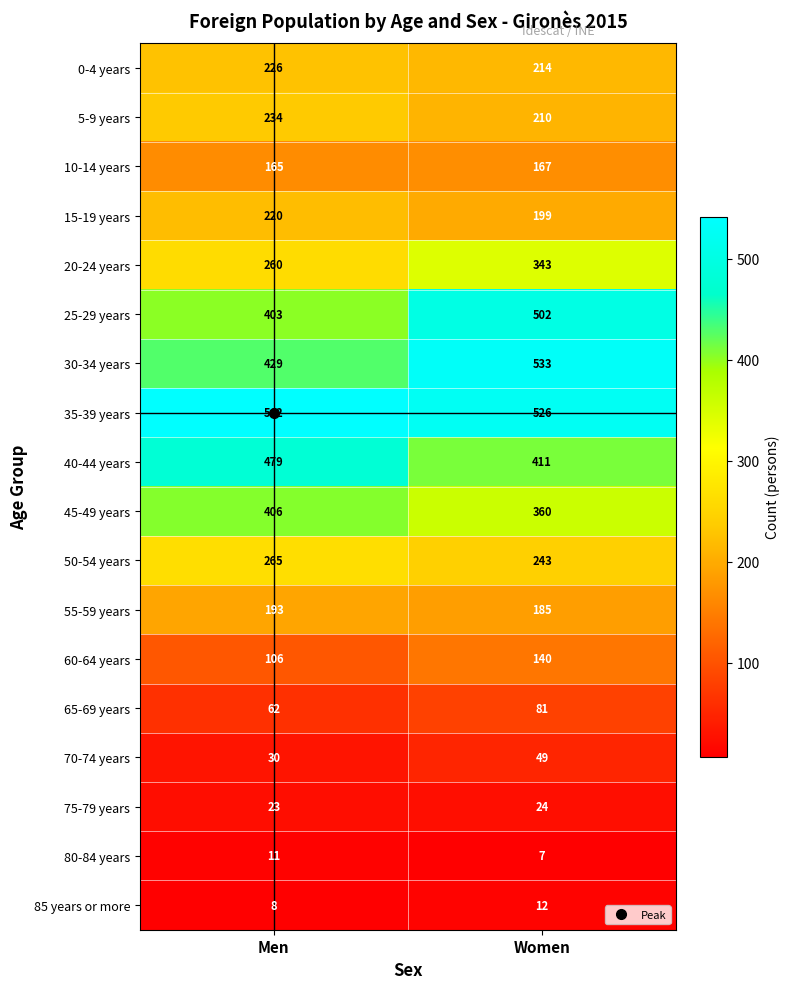

The 30-34 years series shows 533 at Women. True or false?

True